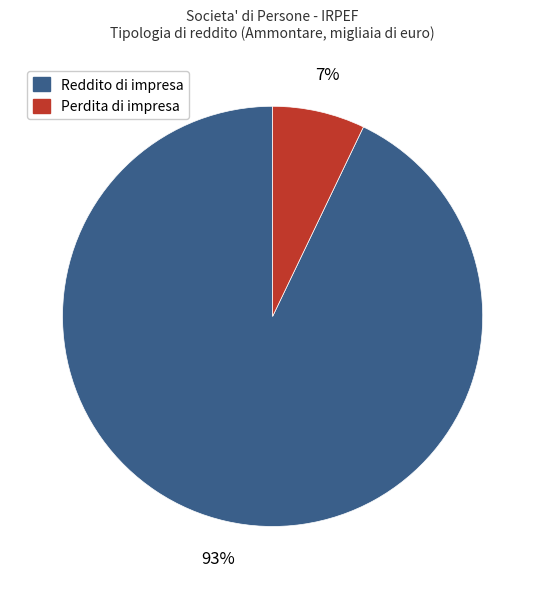

Which has a higher value, Perdita di impresa or Reddito di impresa?

Reddito di impresa